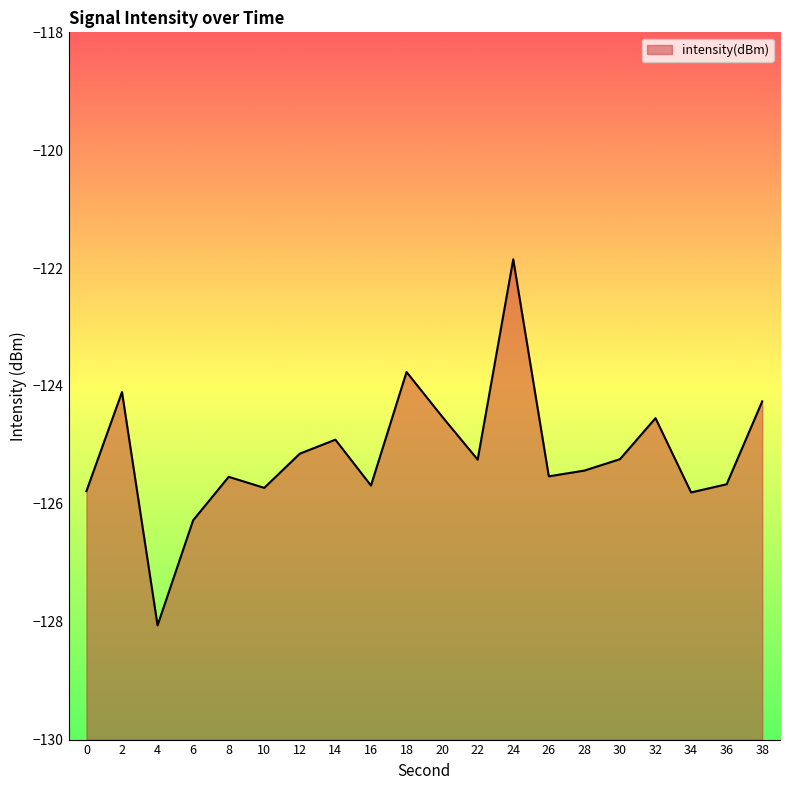

Does the chart display data point markers on the line(s)?

No